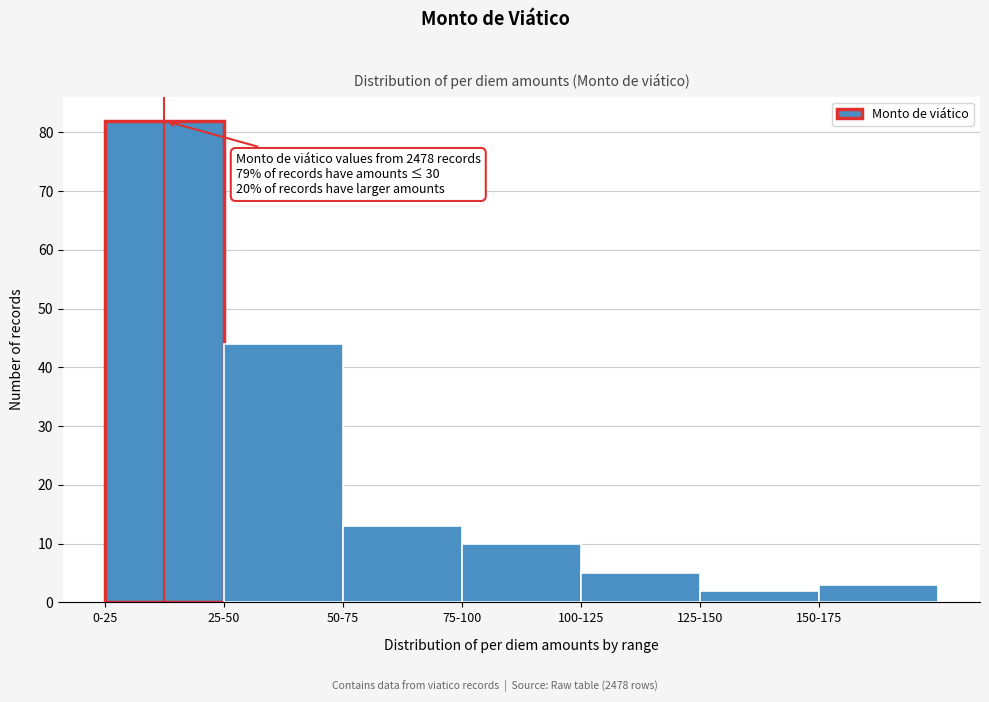

Reading left to right, transcribe all the data shown in this chart.

0-25=82	25-50=44	50-75=13	75-100=10	100-125=5	125-150=2	150-175=3